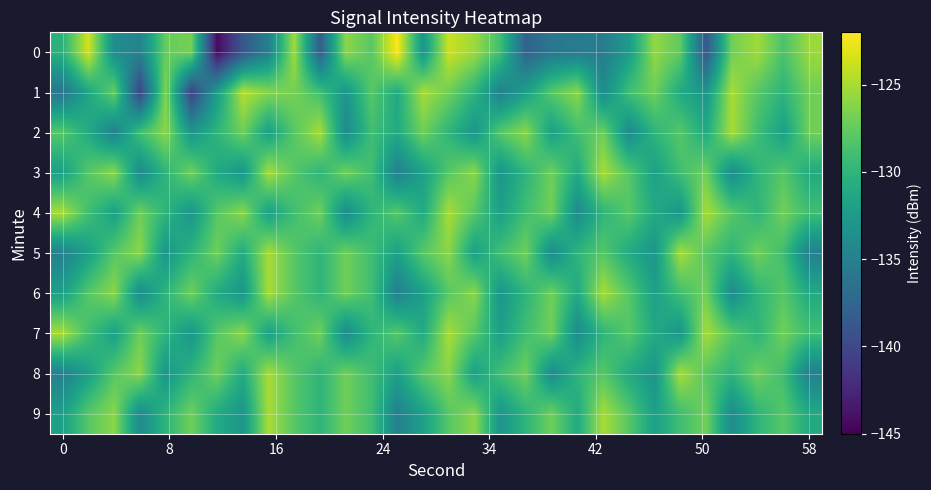

How many distinct data groups are displayed?

10